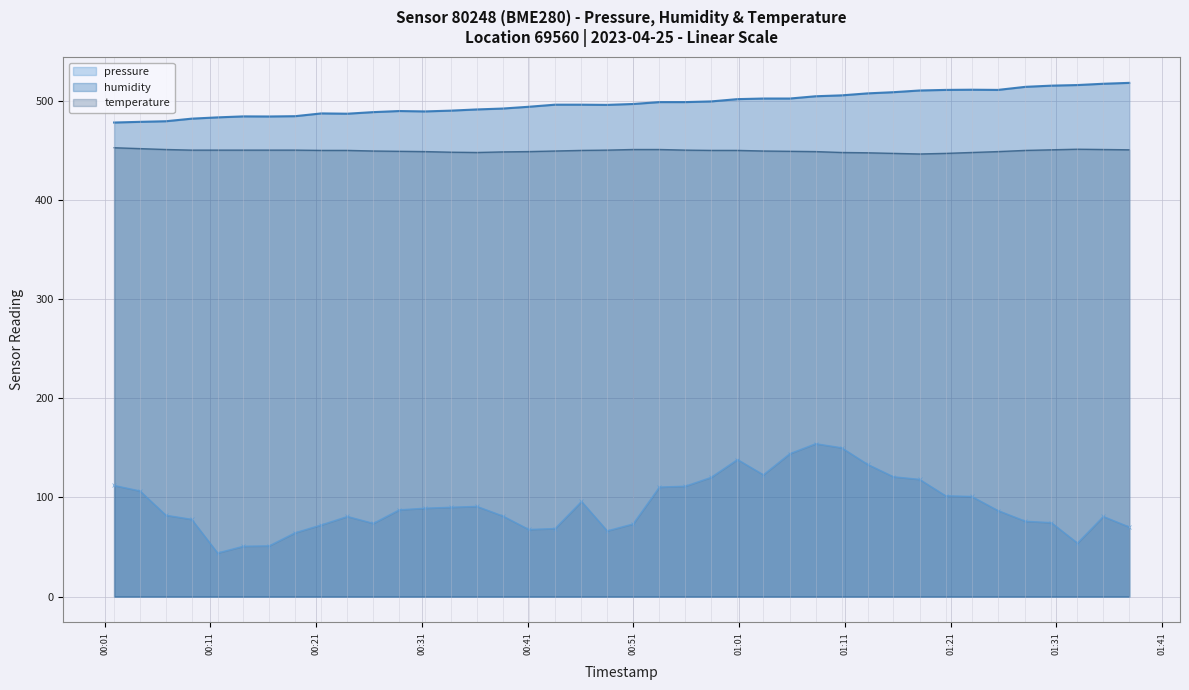

List the labels in order of humidity value, largest first.

2023-04-25T01:37:54, 2023-04-25T01:35:27, 2023-04-25T01:33:00, 2023-04-25T01:30:32, 2023-04-25T01:28:05, 2023-04-25T01:23:00, 2023-04-25T01:20:32, 2023-04-25T01:25:29, 2023-04-25T01:18:04, 2023-04-25T01:15:36, 2023-04-25T01:13:09, 2023-04-25T01:10:42, 2023-04-25T01:08:15, 2023-04-25T01:03:18, 2023-04-25T01:05:48, 2023-04-25T01:00:51, 2023-04-25T00:58:22, 2023-04-25T00:53:28, 2023-04-25T00:55:55, 2023-04-25T00:50:59, 2023-04-25T00:43:36, 2023-04-25T00:46:06, 2023-04-25T00:48:32, 2023-04-25T00:41:07, 2023-04-25T00:38:39, 2023-04-25T00:36:12, 2023-04-25T00:33:45, 2023-04-25T00:28:52, 2023-04-25T00:31:18, 2023-04-25T00:26:25, 2023-04-25T00:21:30, 2023-04-25T00:23:58, 2023-04-25T00:19:01, 2023-04-25T00:14:08, 2023-04-25T00:16:34, 2023-04-25T00:11:41, 2023-04-25T00:09:14, 2023-04-25T00:06:48, 2023-04-25T00:04:21, 2023-04-25T00:01:54